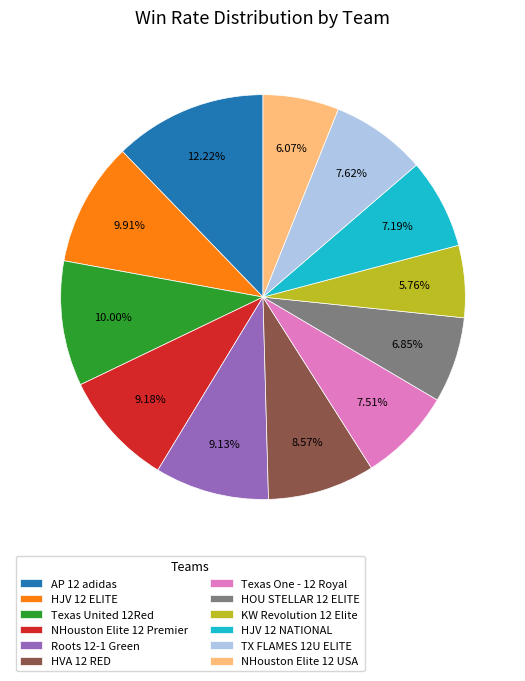

The Texas United 12Red slice represents 10% of the pie. True or false?

True